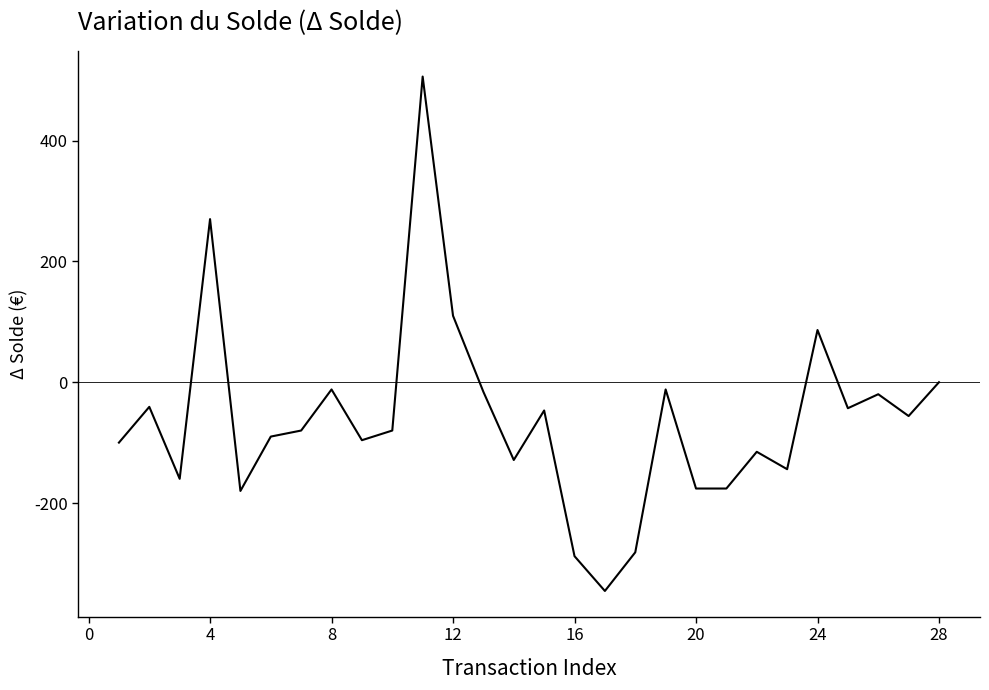

What is the minimum value shown in the chart?

-345.6